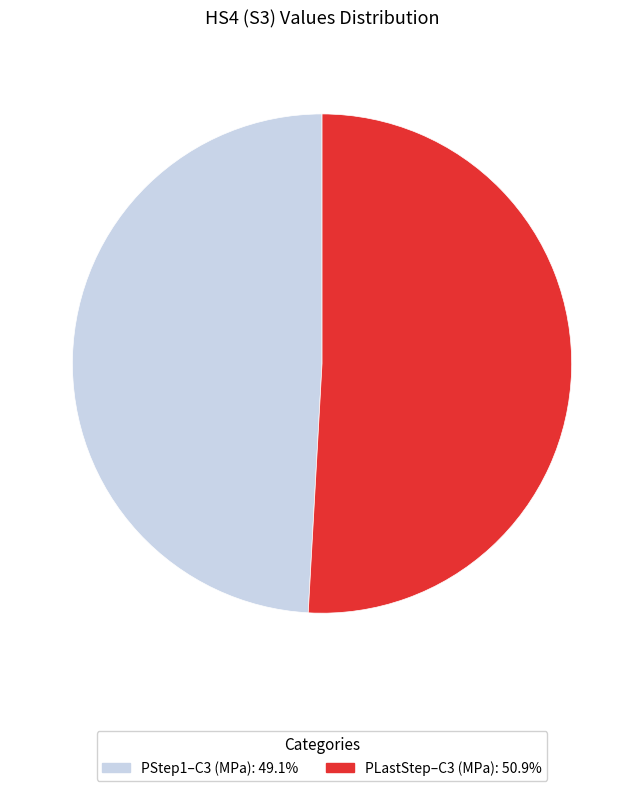

Do PStep1–C3 (MPa) and PLastStep–C3 (MPa) together represent more than half of the pie?

Yes